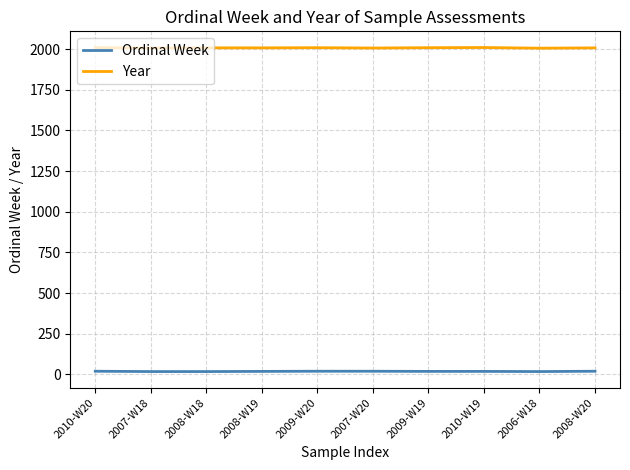

Rank the series by their average value, from lowest to highest.

Ordinal Week, Year